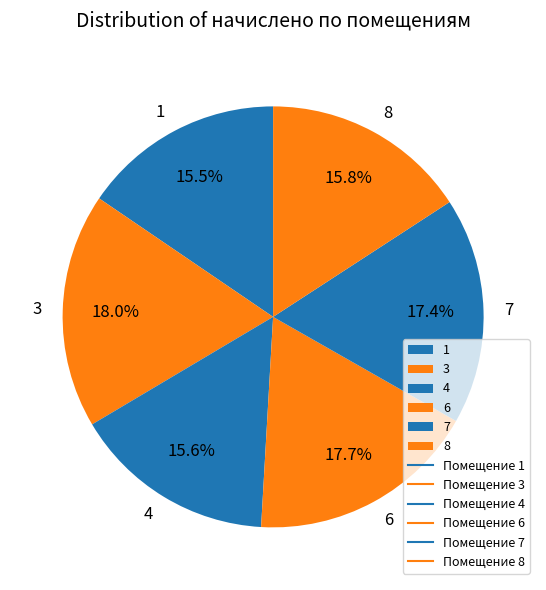

Combined, what portion of the pie is 4 and 8?

31.4%